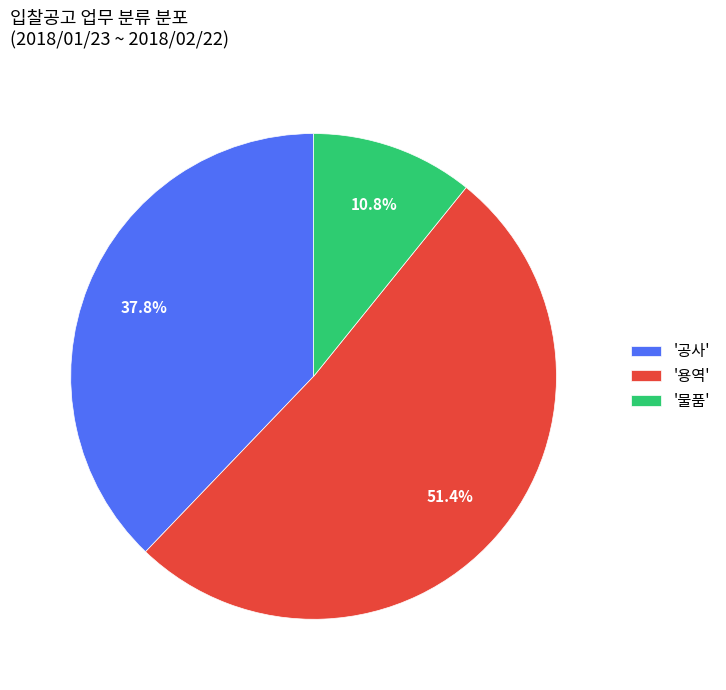

Rank the categories by value from highest to lowest.

'용역', '공사', '물품'